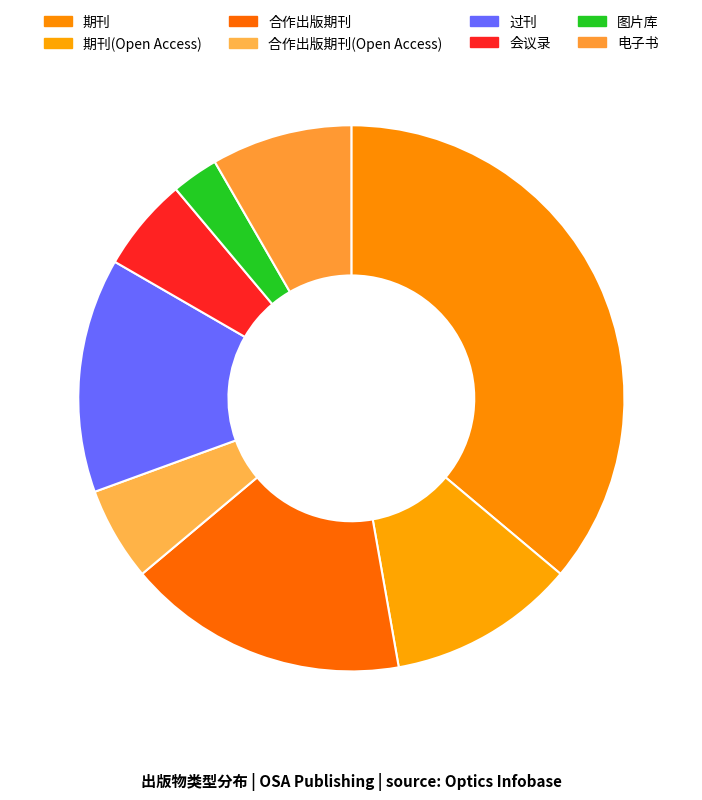

Does any single category account for the majority?

No